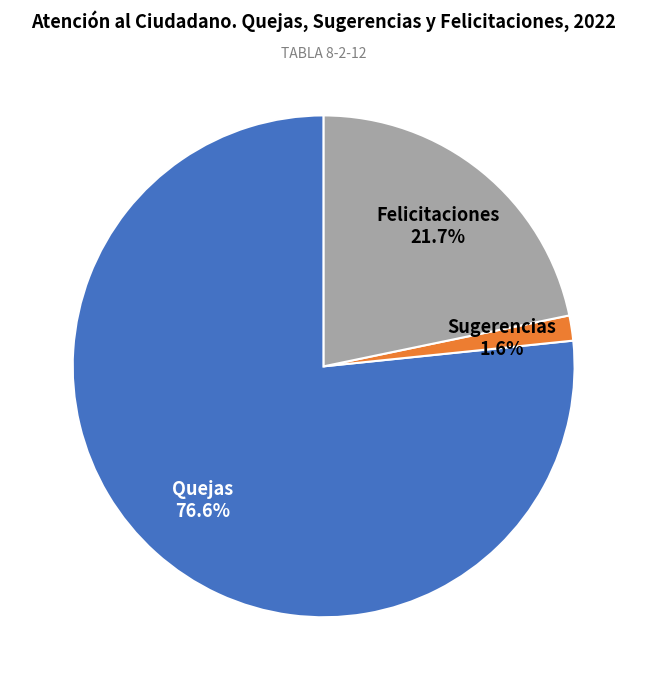

To the nearest percent, what percentage of the pie is Felicitaciones?

22%